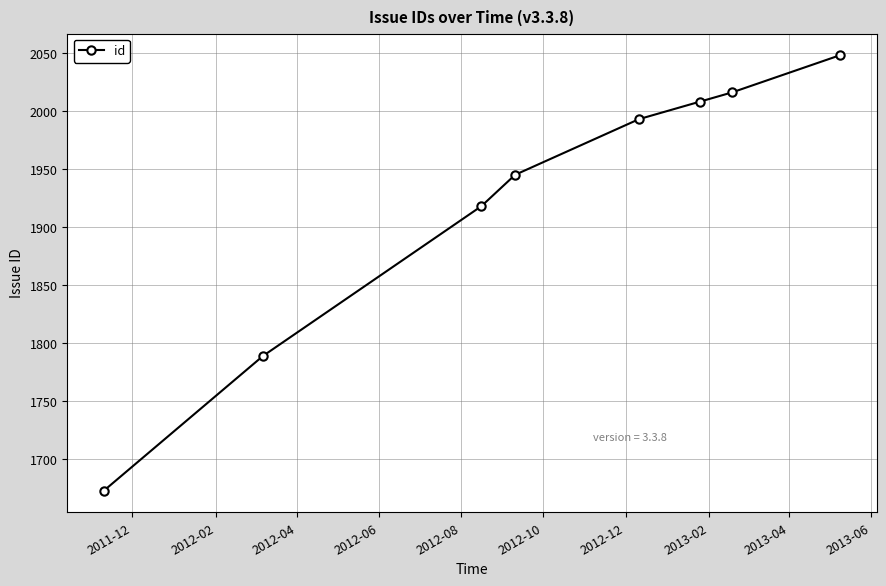

What is the maximum value shown in the chart?

2048